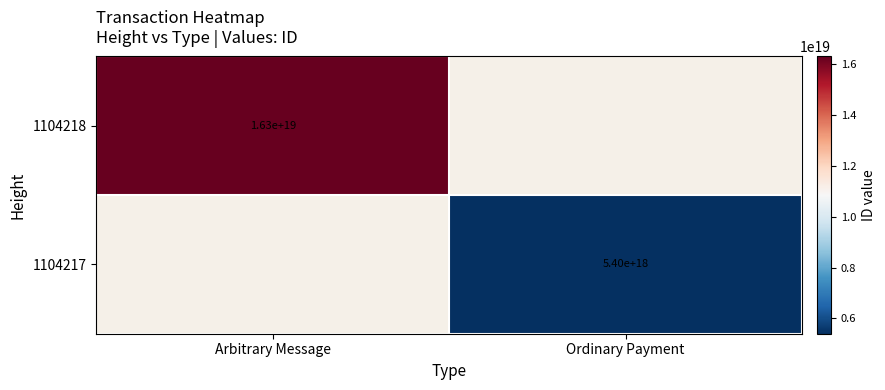

The 1104217 series shows 1566310522982008320 at Ordinary Payment. True or false?

False